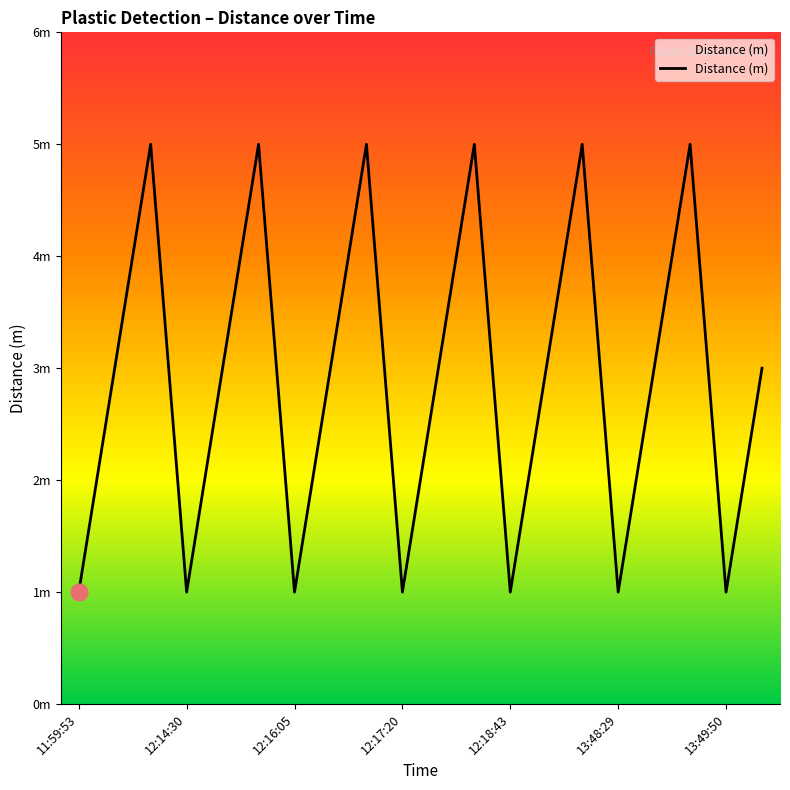

Does the chart display data point markers on the line(s)?

No